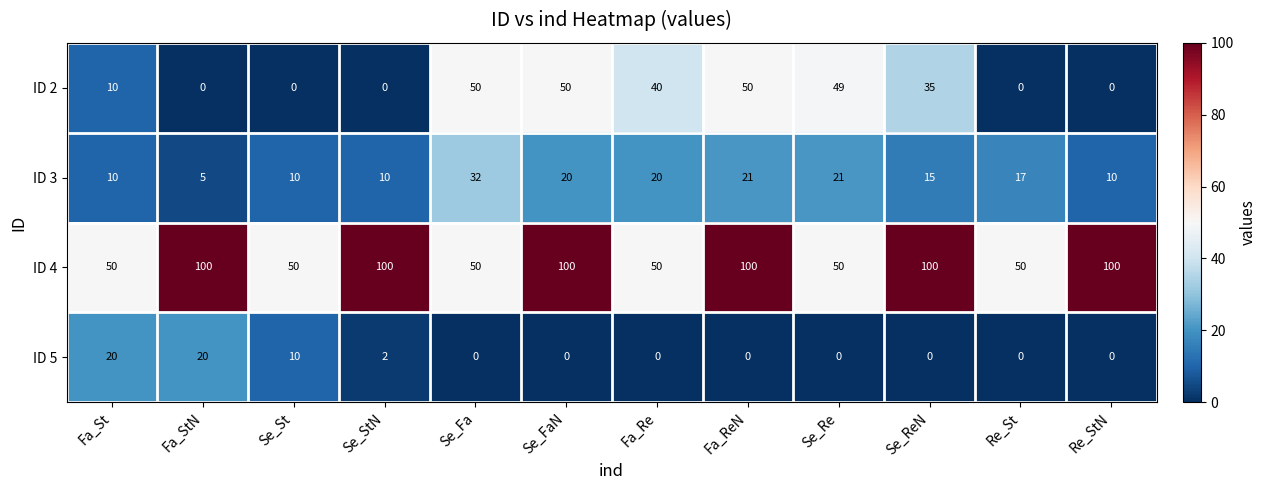

Which series changed the most between Fa_St and Re_StN?

ID 4